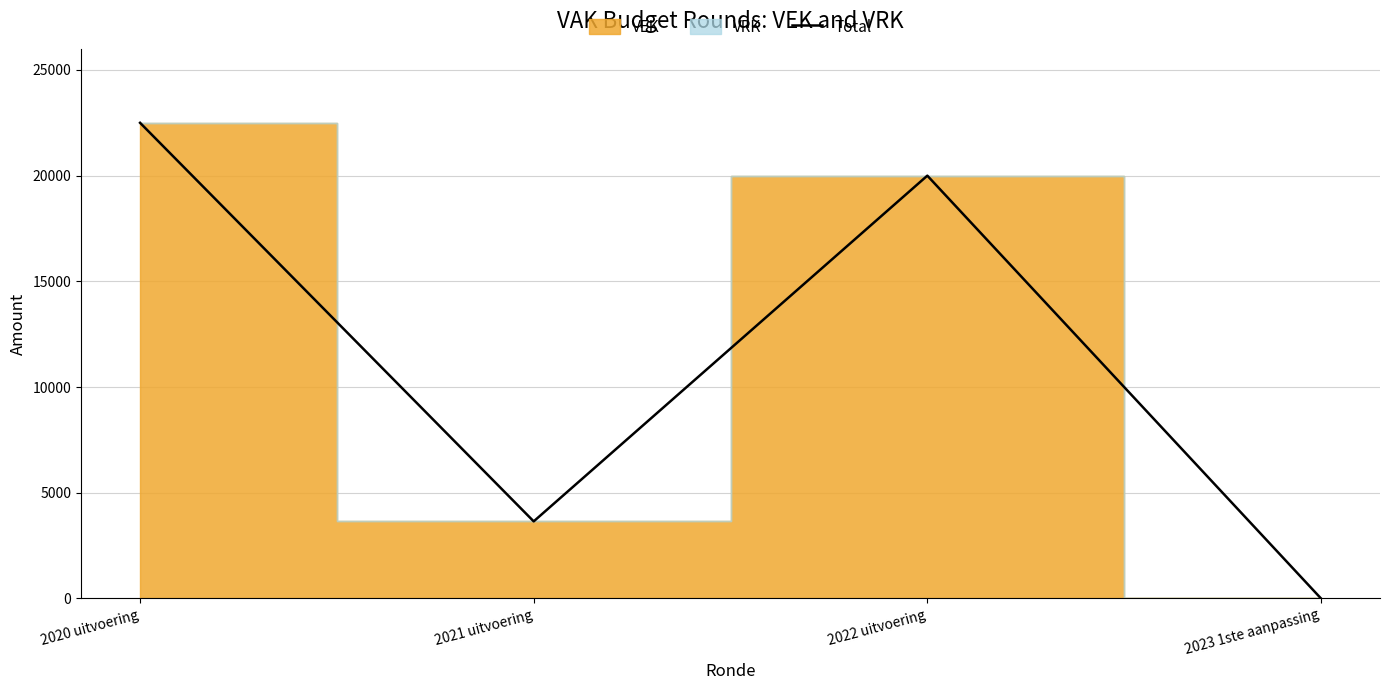

True or false: the data shows -9798 at 2023 1ste aanpassing.

False